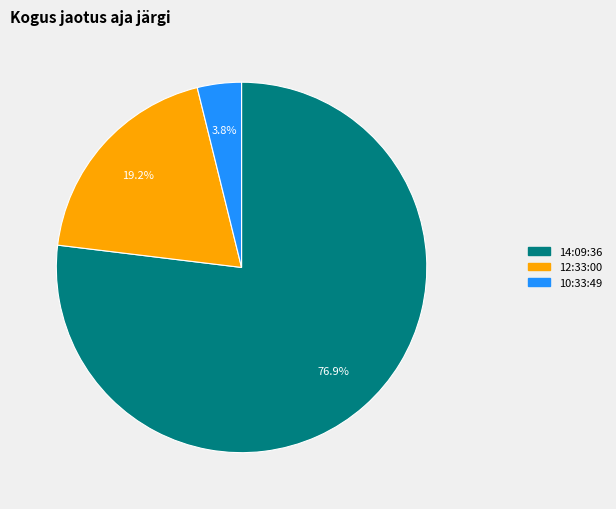

To the nearest percent, what portion does 14:09:36 represent?

77%